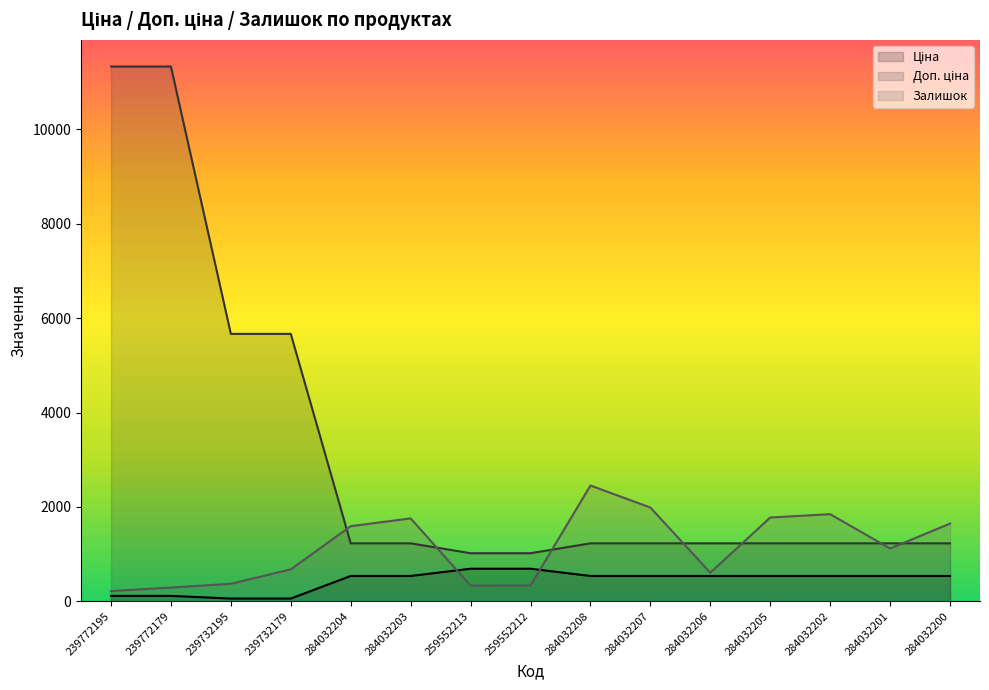

What is the spread (max minus min) of values at 284032207?

1450.6